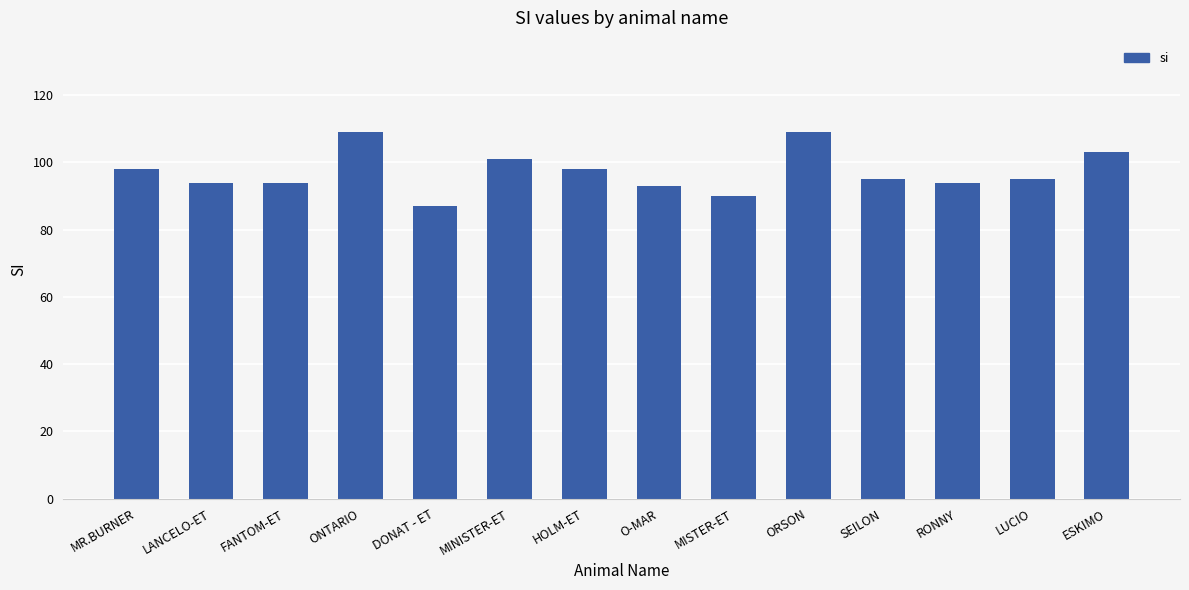

What is the maximum value shown in the chart?

109